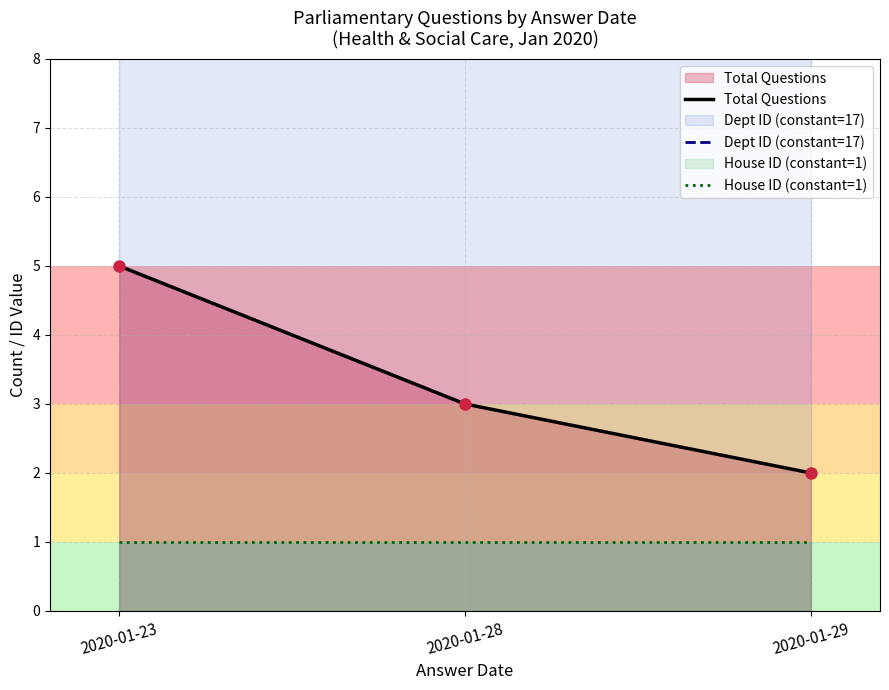

What is the minimum value for House ID (constant=1)?

1